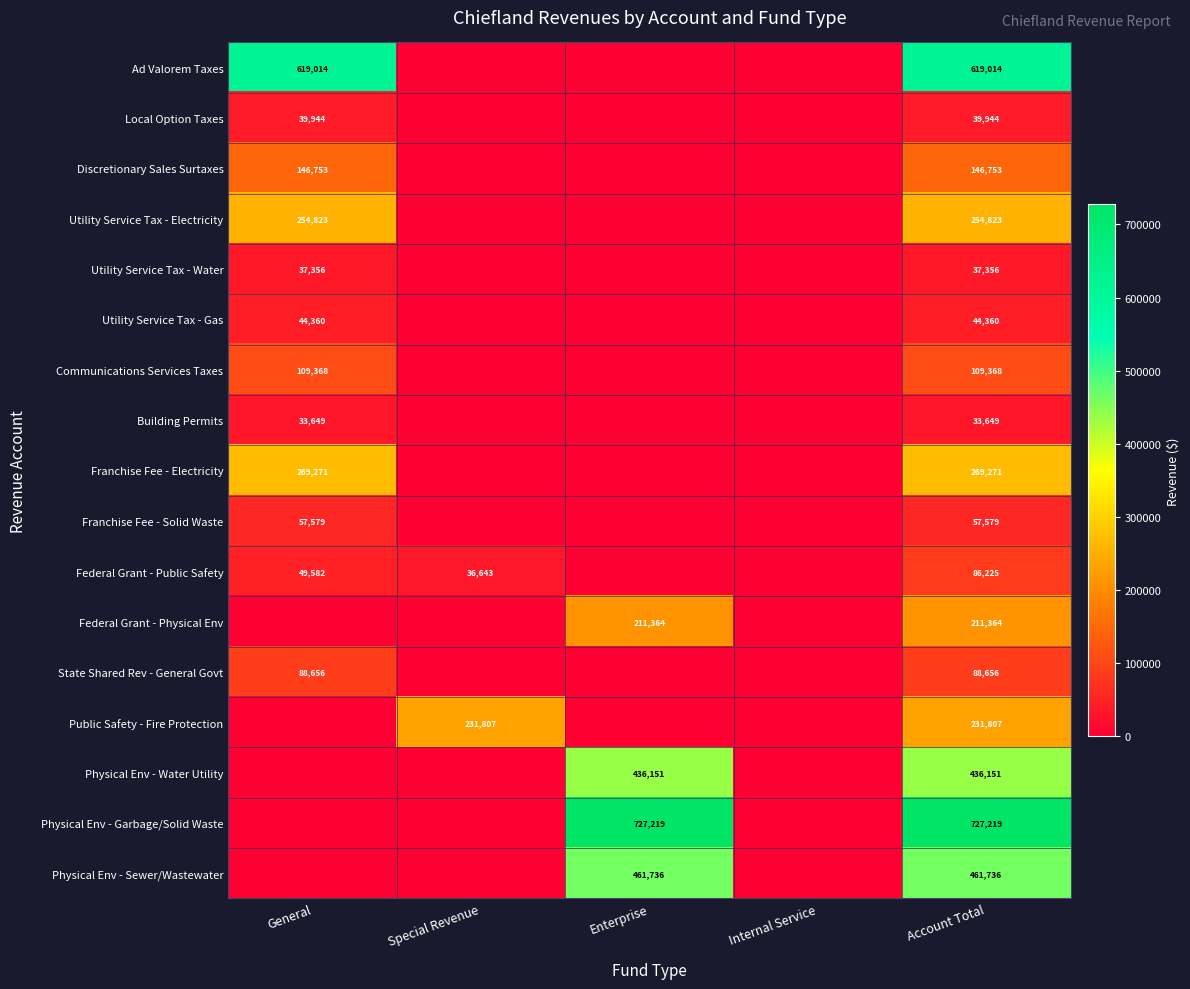

Rank the series at Account Total from lowest to highest value.

Building Permits, Utility Service Tax - Water, Local Option Taxes, Utility Service Tax - Gas, Franchise Fee - Solid Waste, Federal Grant - Public Safety, State Shared Rev - General Govt, Communications Services Taxes, Discretionary Sales Surtaxes, Federal Grant - Physical Env, Public Safety - Fire Protection, Utility Service Tax - Electricity, Franchise Fee - Electricity, Physical Env - Water Utility, Physical Env - Sewer/Wastewater, Ad Valorem Taxes, Physical Env - Garbage/Solid Waste